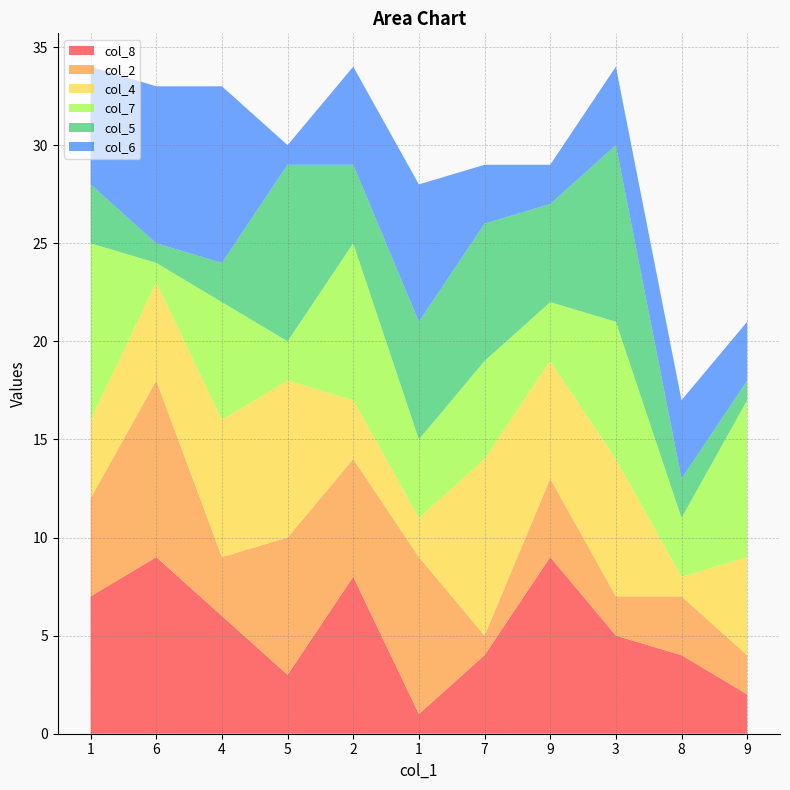

Reading left to right, transcribe all the data shown in this chart.

col_8: 7	9	6	3	8	1	4	9	5	4	2
col_2: 5	9	3	7	6	8	1	4	2	3	2
col_4: 4	5	7	8	3	2	9	6	7	1	5
col_7: 9	1	6	2	8	4	5	3	7	3	8
col_5: 3	1	2	9	4	6	7	5	9	2	1
col_6: 6	8	9	1	5	7	3	2	4	4	3